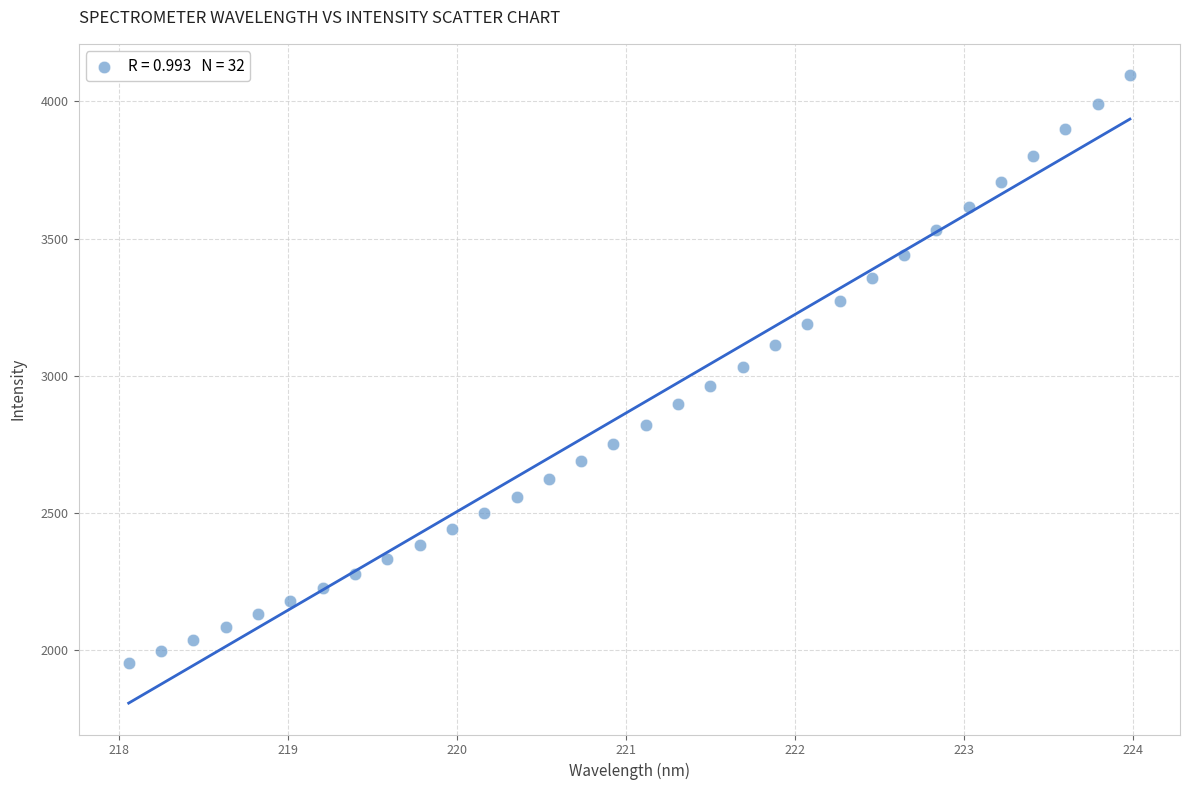

What is the range of Y values (max minus min)?

2142.0